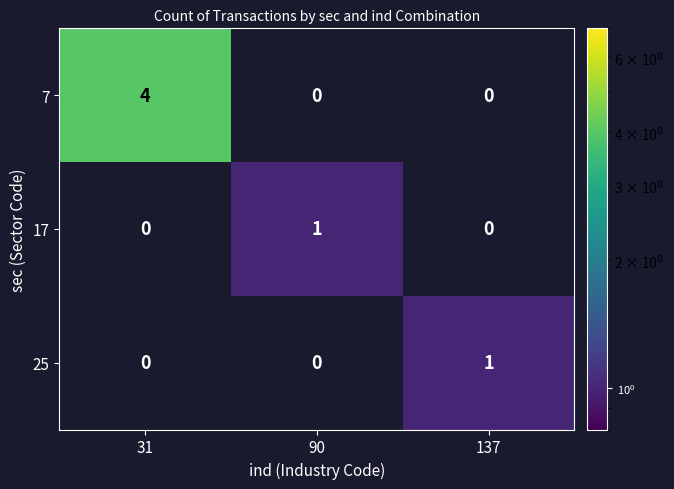

The value of 7 at 31 is 4. True or false?

True